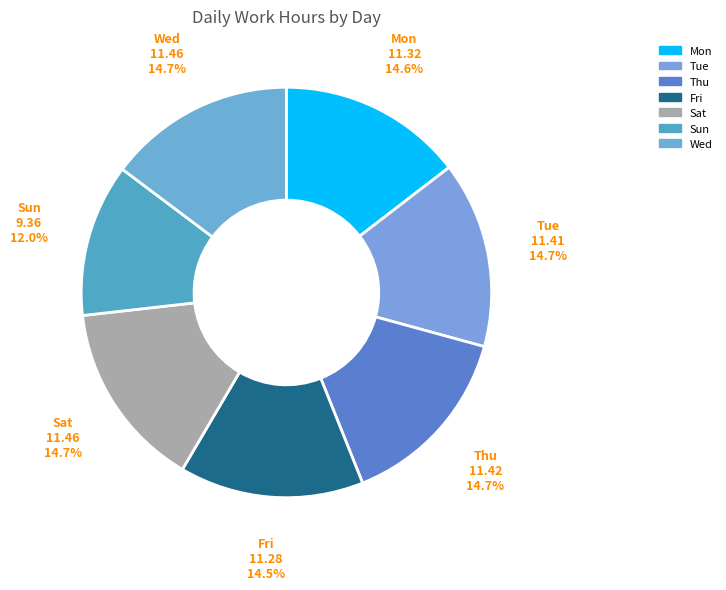

Is the sum of Sun and Thu greater than half?

No